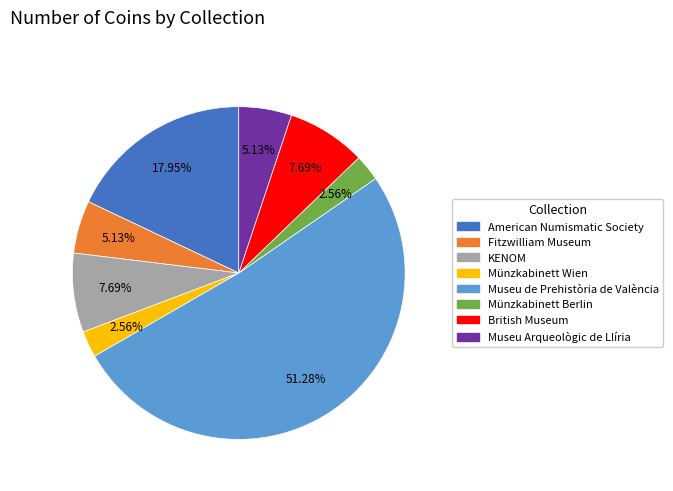

What percentage is NOT represented by Museu de Prehistòria de València?

48.7%